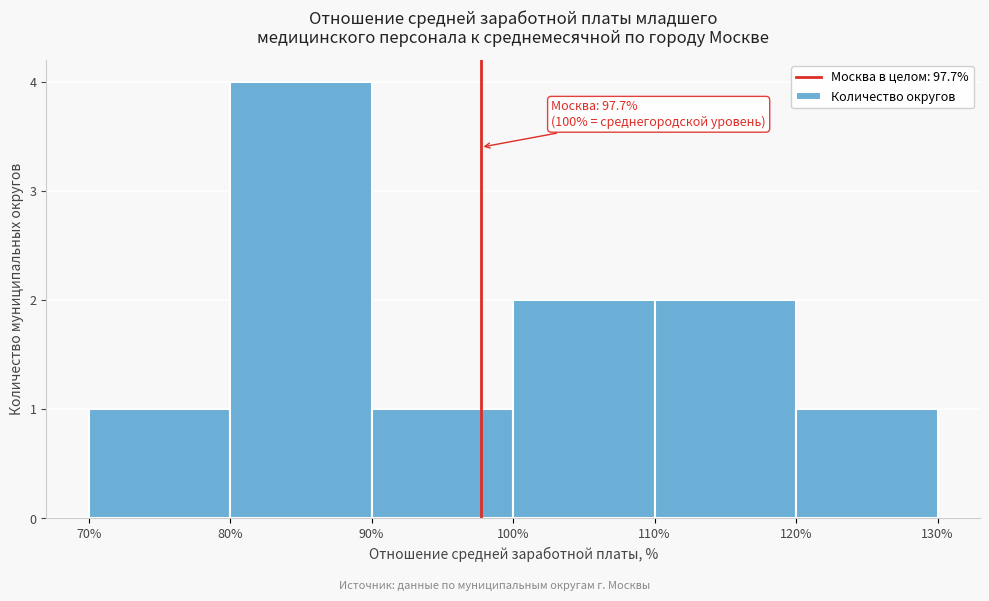

Over which range of the x-axis is the bar tallest?

80% to 90%